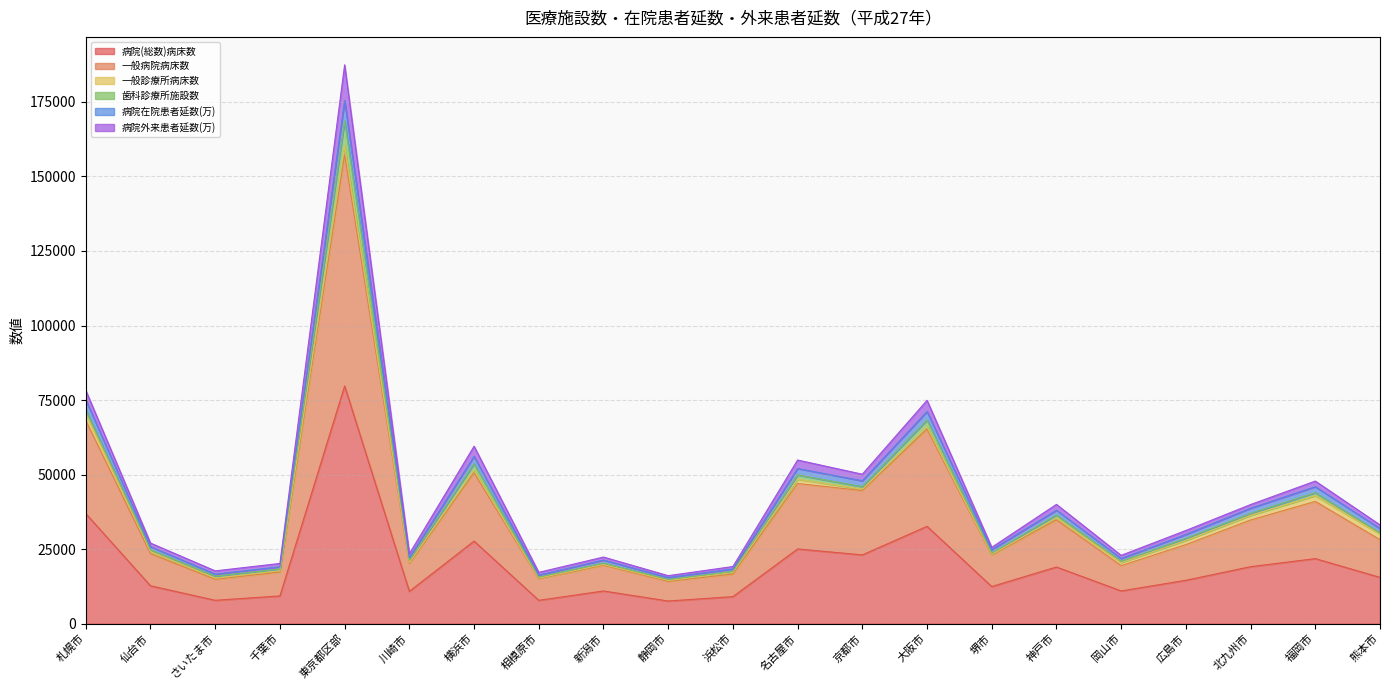

How many interior local valleys does the 一般病院病床数 series have?

7